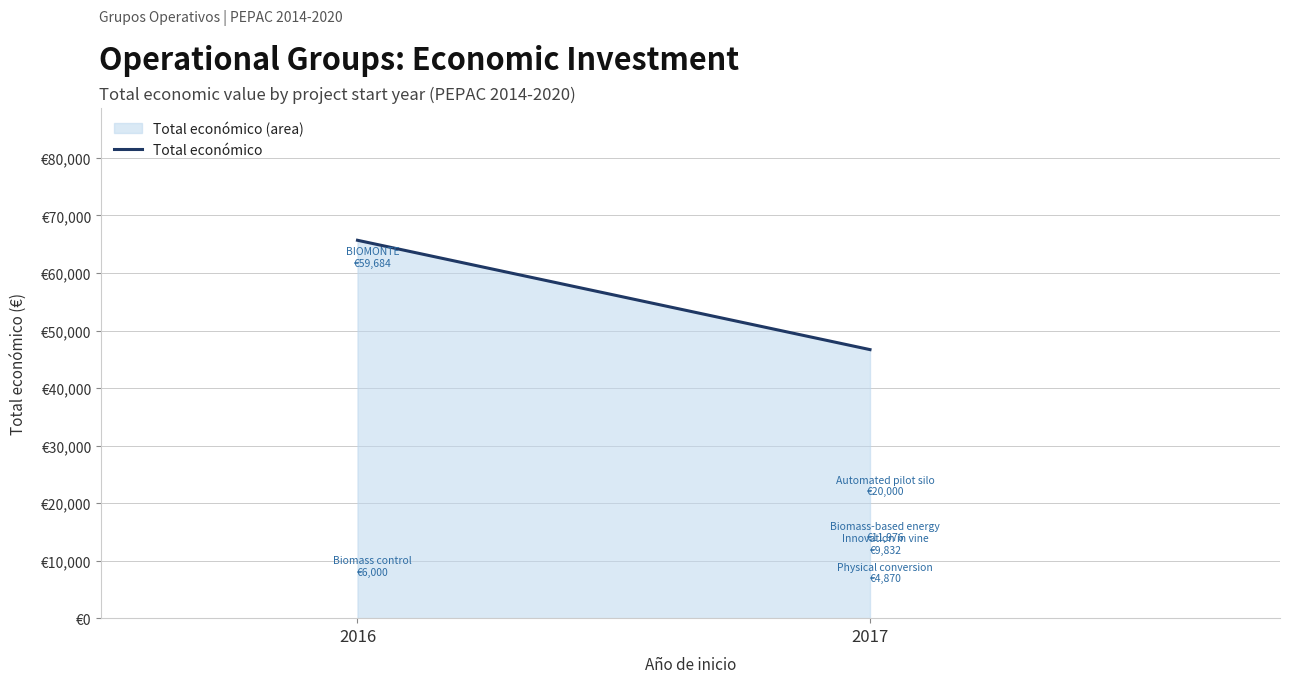

What is the ratio of the value at 2017 to the value at 2016?

0.7